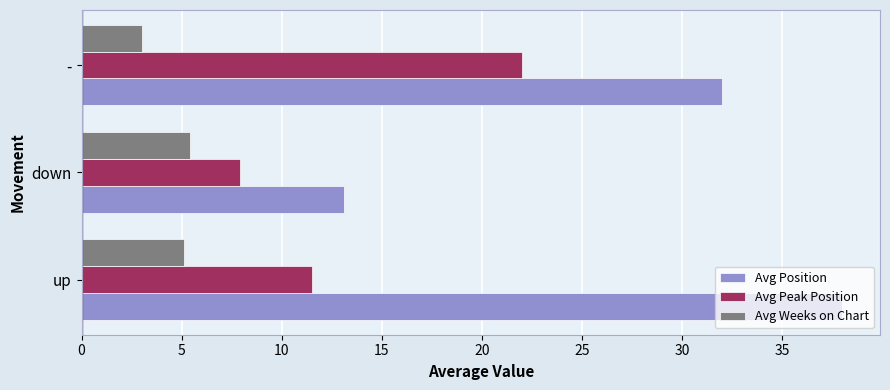

Which series has the largest total across all categories?

Avg Position